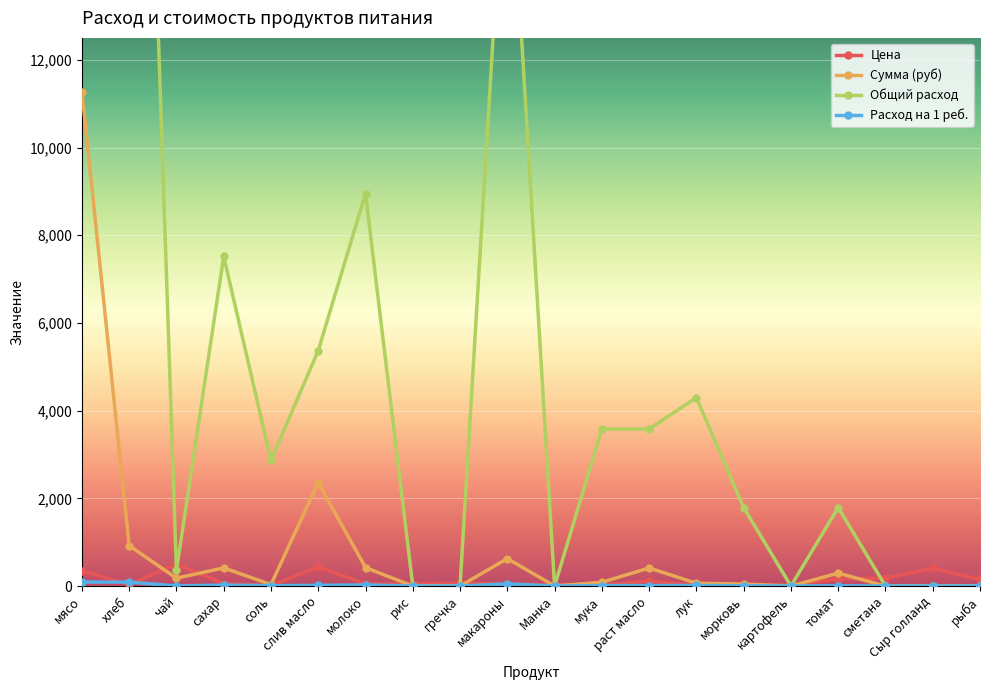

Is it true that Цена equals 32.0 at Манка?

True